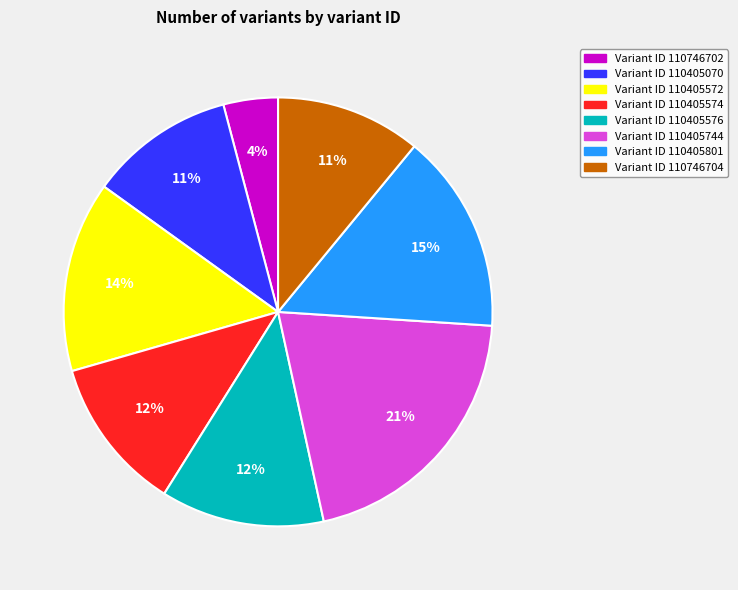

Do Variant ID 110405572 and Variant ID 110405801 together represent more than half of the pie?

No